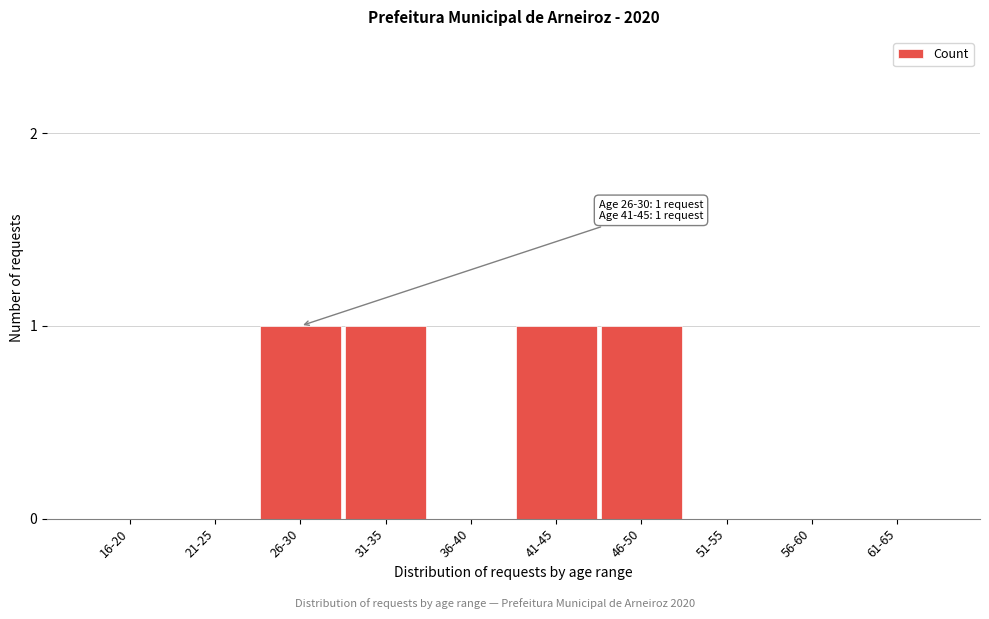

Reading left to right, extract all data points from this chart.

16-20=0	21-25=0	26-30=1	31-35=1	36-40=0	41-45=1	46-50=1	51-55=0	56-60=0	61-65=0